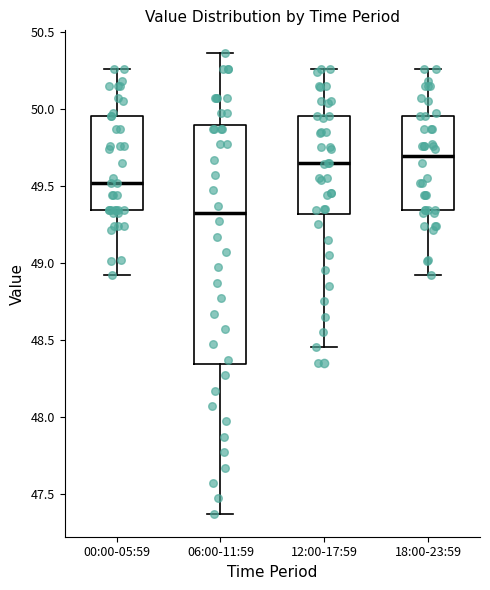

Which box has the highest median line?

18:00-23:59